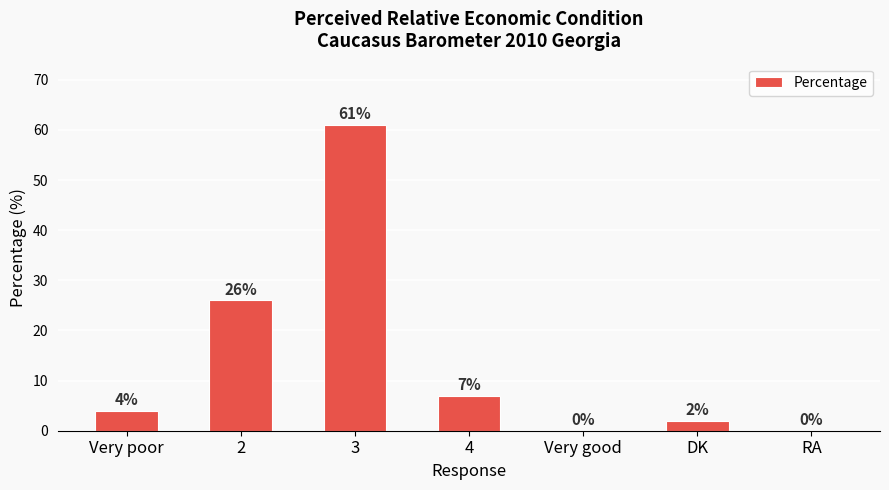

What is the sum of all values?

100